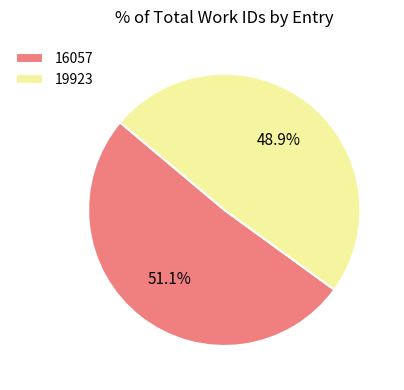

What percentage is the 19923 slice, to the nearest percent?

49%